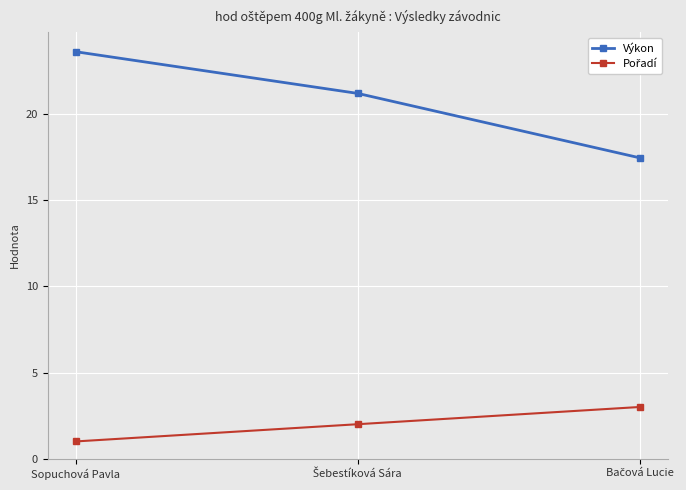

What is the maximum value for Výkon?

23.6